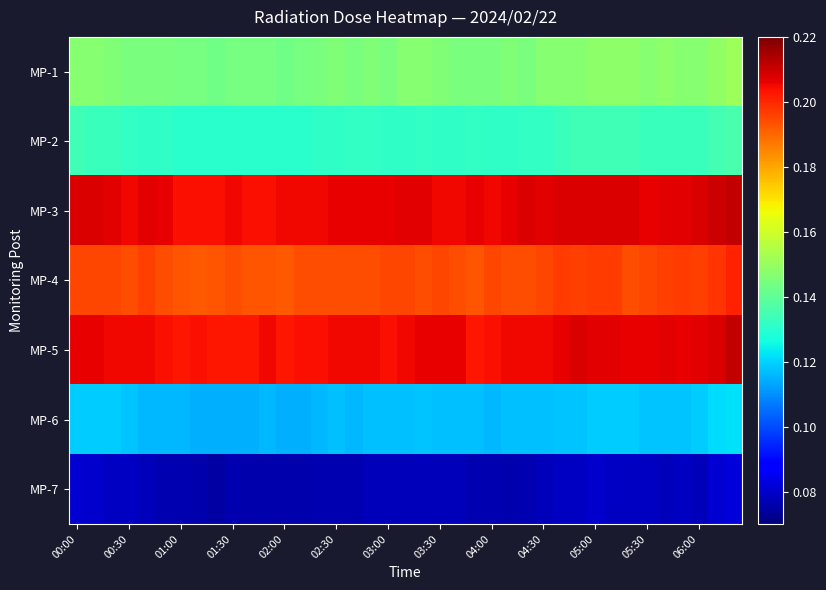

How many series are shown in this chart?

7